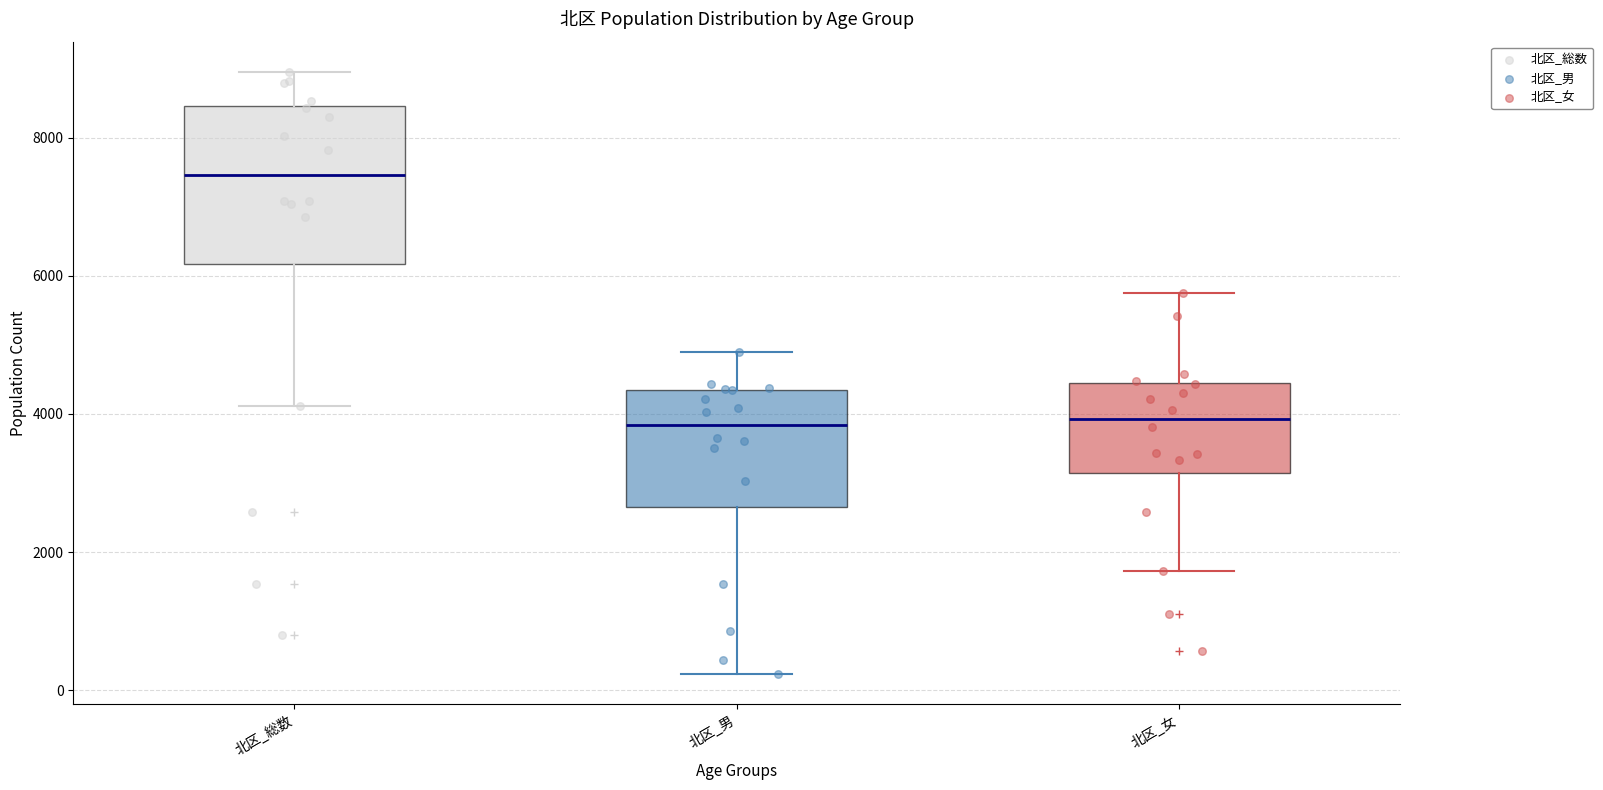

Reading left to right, read every box against the y-axis: the position of its median line, the range the box covers, and the ends of its whiskers. The values are not printed on the chart, so give them approximately, as read against the axis.

北区_総数: median 7400, box 6200 to 8400, whiskers 4200 to 9000
北区_男: median 3800, box 2600 to 4400, whiskers 200 to 5000
北区_女: median 4000, box 3200 to 4400, whiskers 1800 to 5800